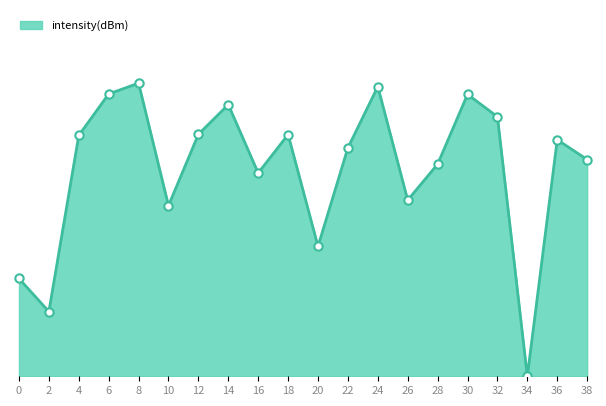

What is the change in value from 8 to 12?

-4.3